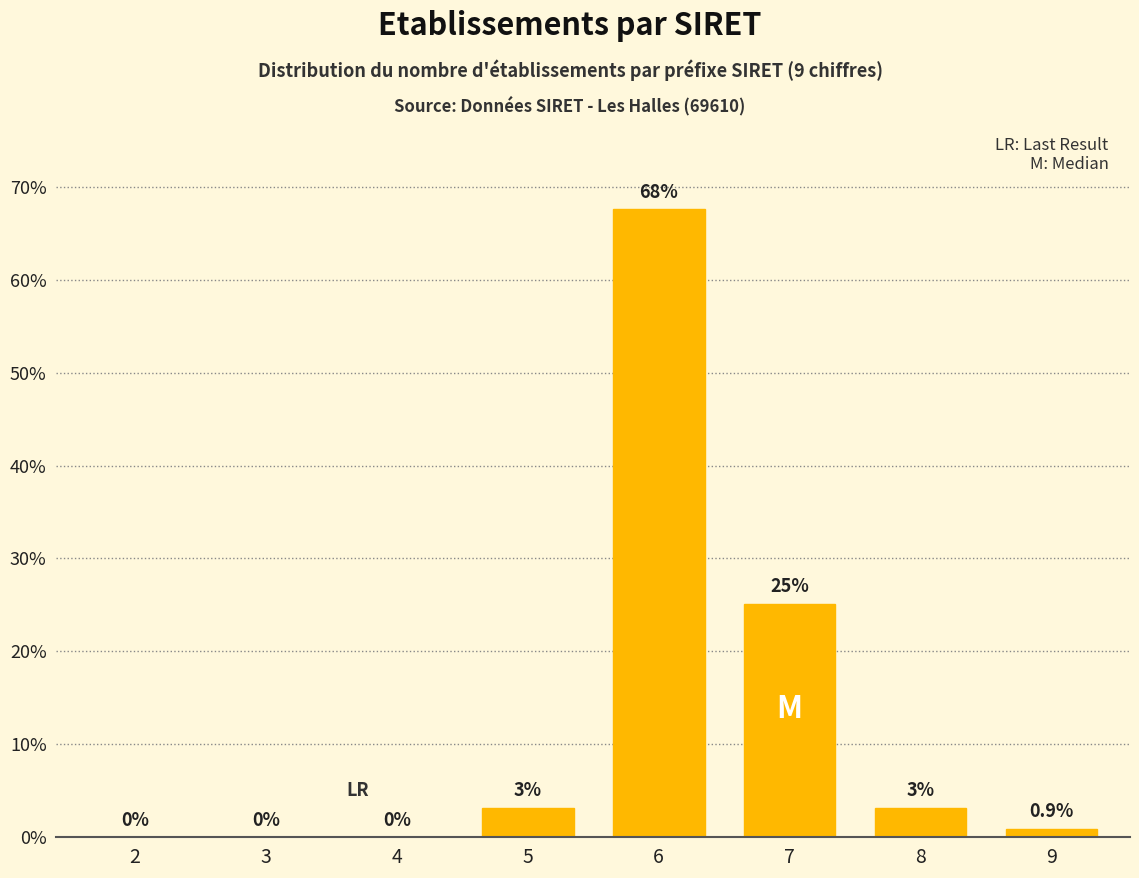

Reading left to right, extract all data points from this chart.

2=0.0	3=0.0	4=0.0	5=3.2	6=67.6	7=25.1	8=3.2	9=0.9